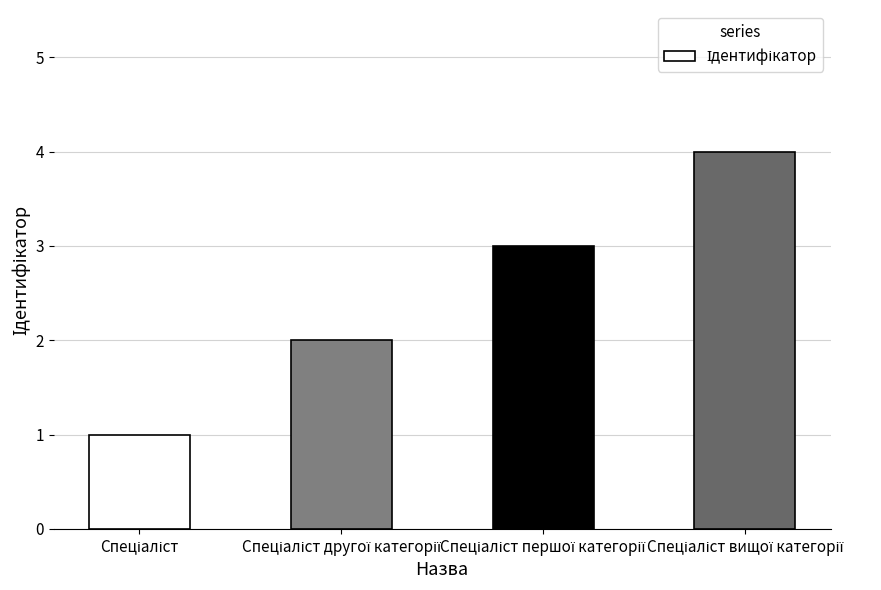

What is the sum of all values?

10